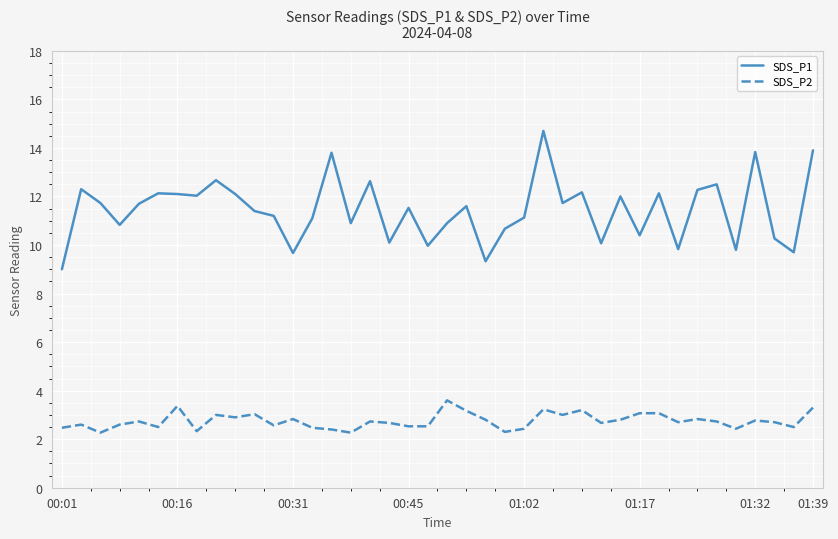

What is the greatest value displayed?

14.7